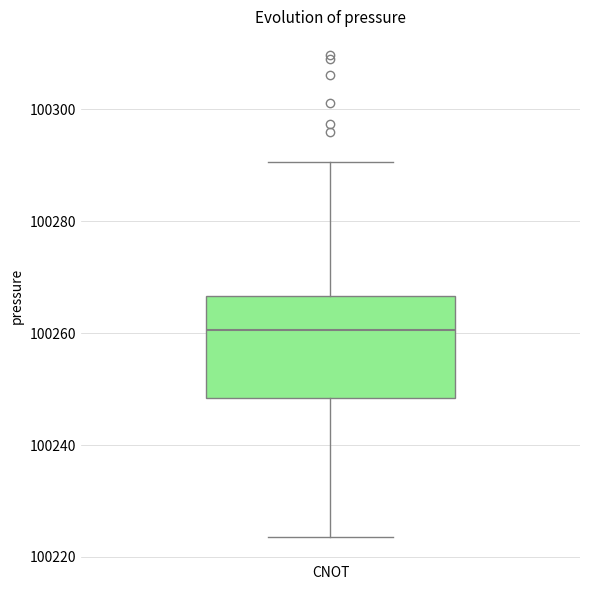

Transcribe this box plot: give where the median line is, the range the box spans, and where the two whiskers end, as read against the y-axis. The values are not printed on the chart, so give them approximately, as read against the axis.

median 100260, box 100248 to 100266, whiskers 100224 to 100290